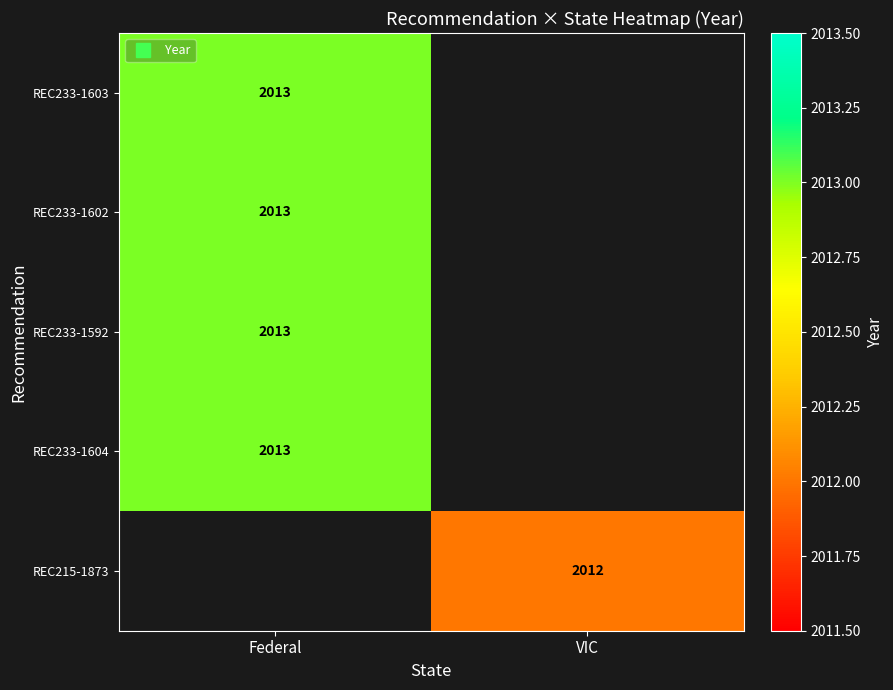

Which category has the lowest value in the REC233-1603 series?

Federal